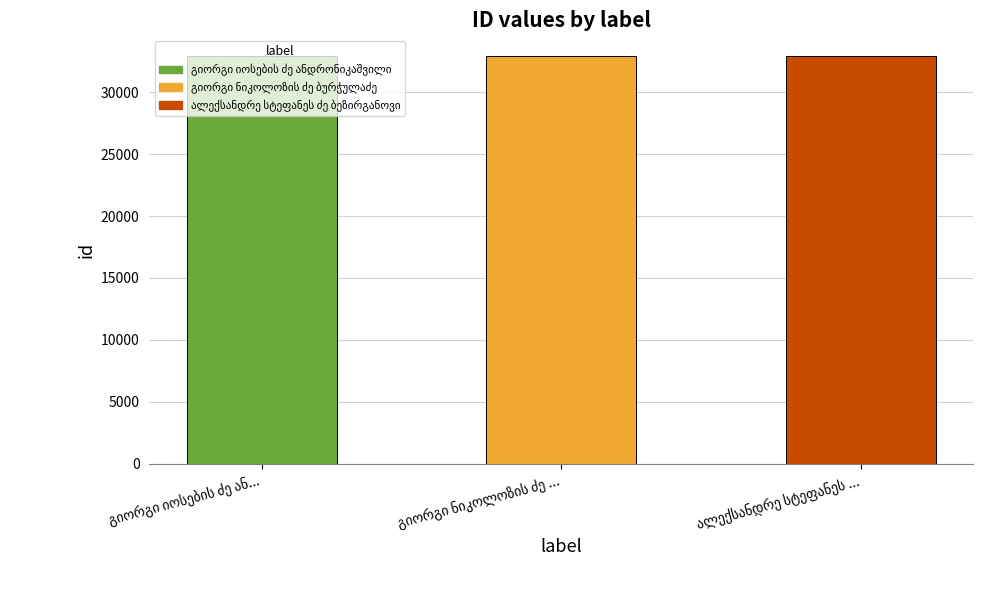

The value at გიორგი იოსების ძე ანდრონიკაშვილი is 32926. True or false?

True